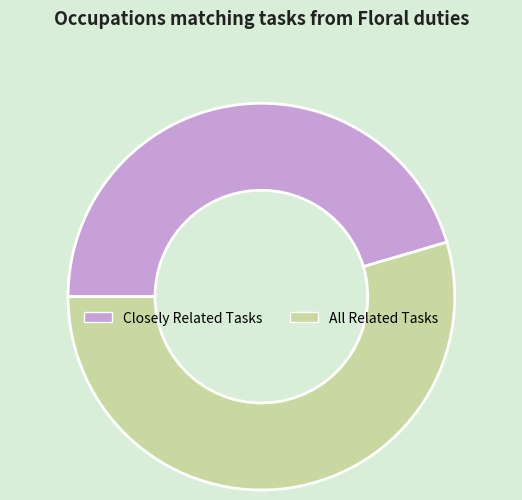

Combined, do All Related Tasks and Closely Related Tasks account for over 50%?

Yes